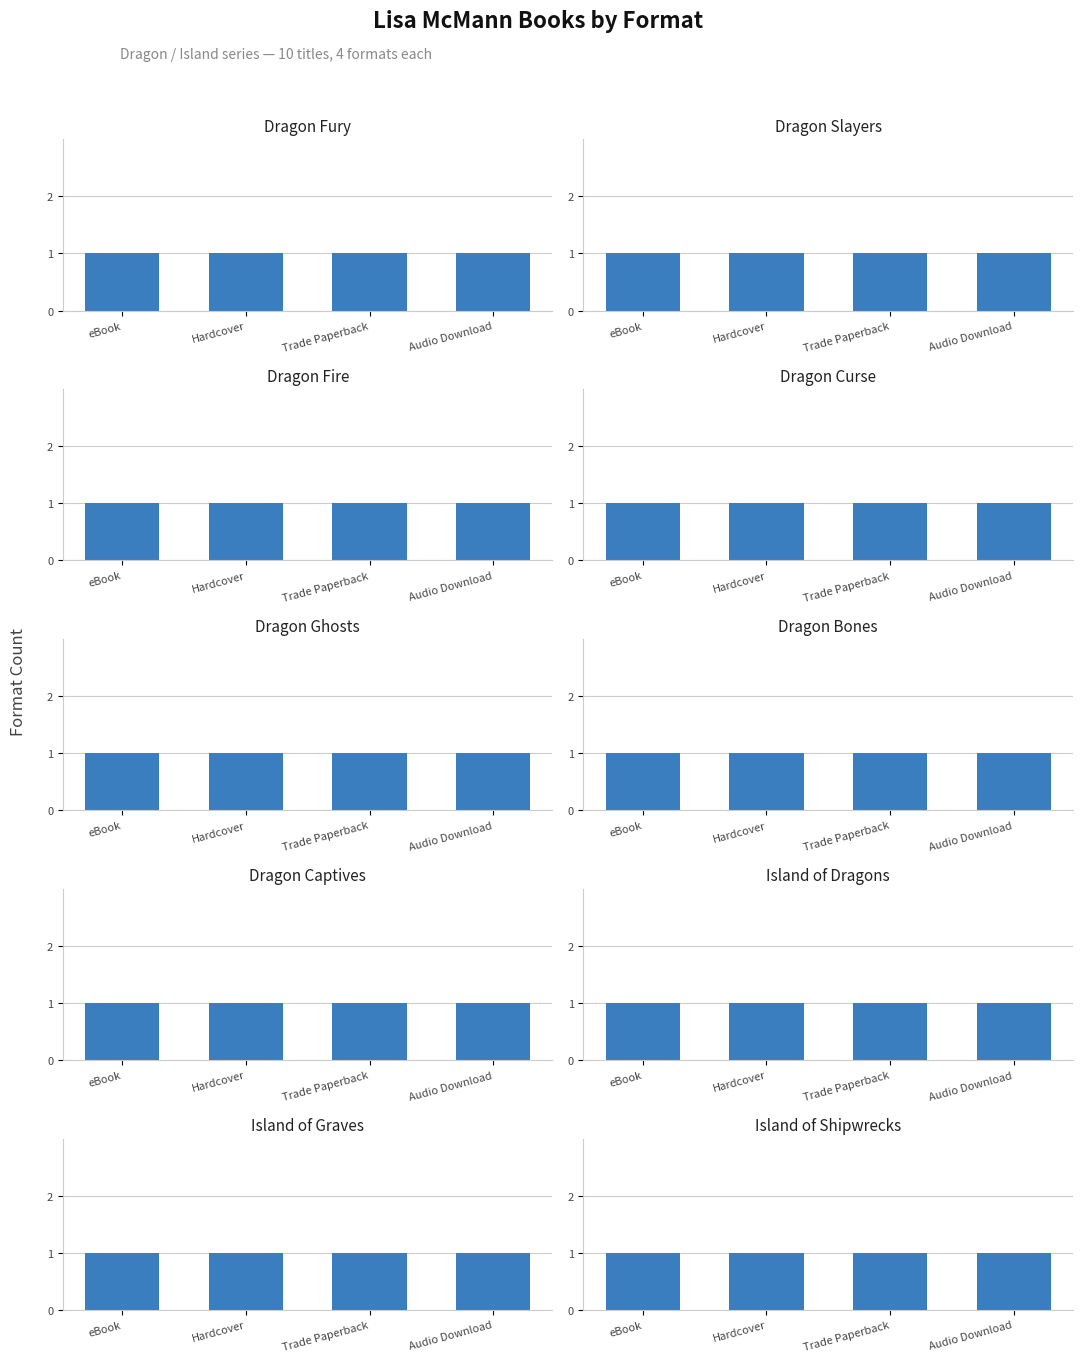

Where is the data nearest to the value 275636305?

Dragon Fury